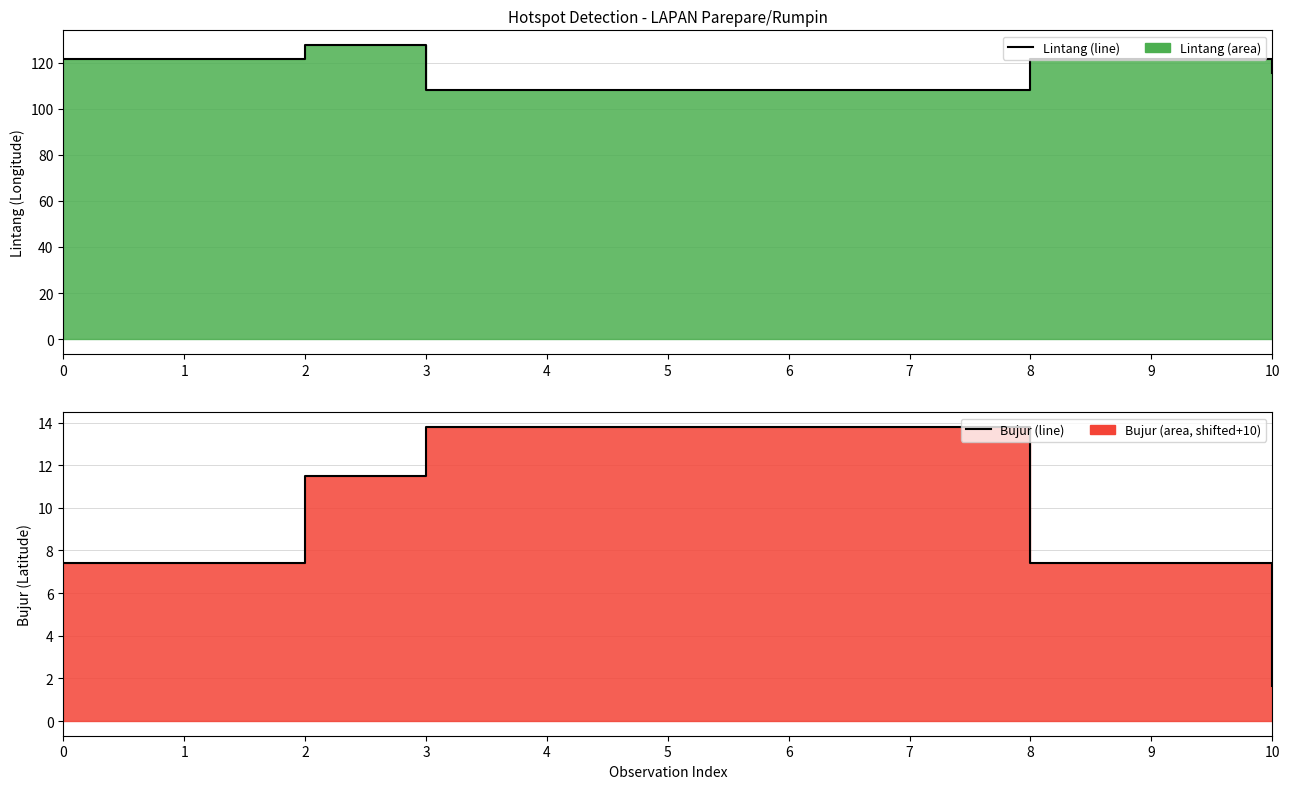

At which category is the sum across all series the highest?

2